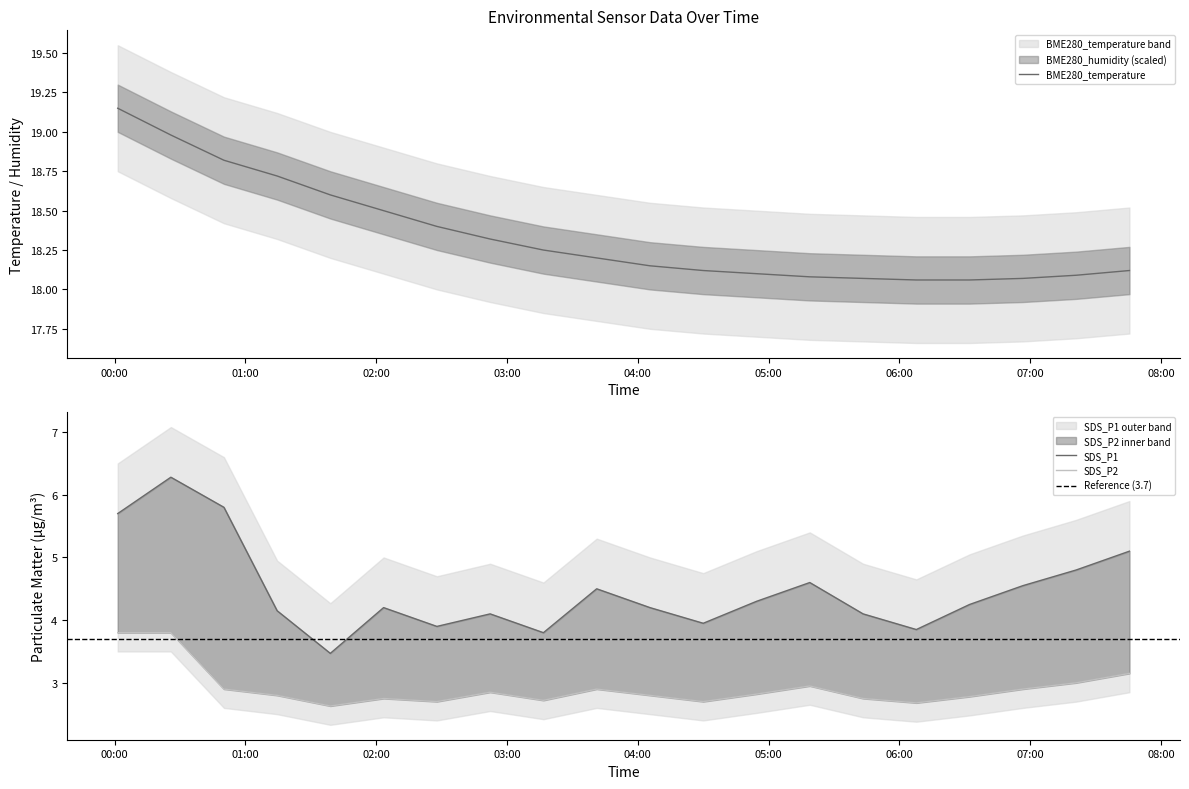

True or false: SDS_P2 has more than 2 points higher than both neighbors.

True